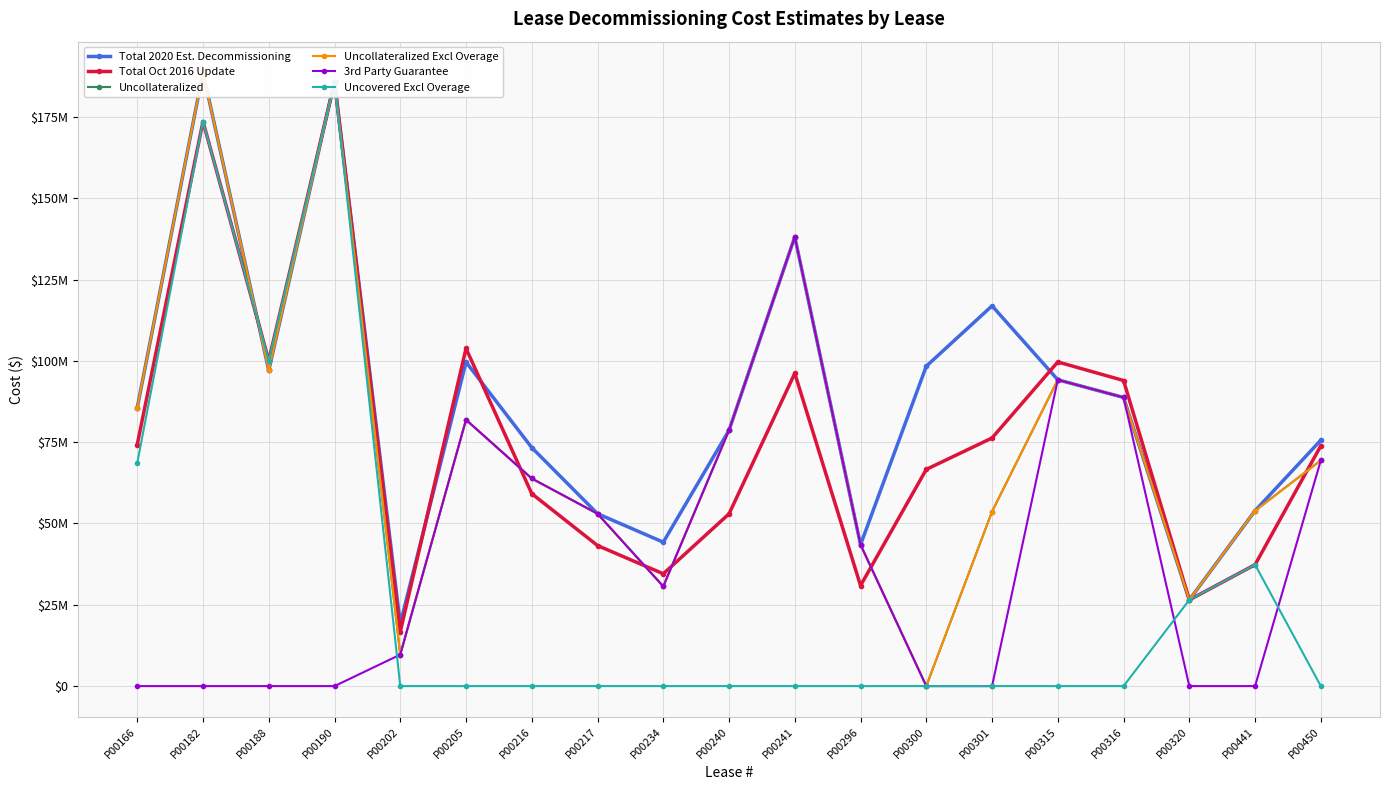

Reading left to right, what are all the values shown in this chart?

Total 2020 Est. Decommissioning: P00166=85592200	P00182=188720000	P00188=97054600	P00190=185835000	P00202=19176000	P00205=99630500	P00216=73337800	P00217=53009300	P00234=44252900	P00240=78665100	P00241=138135500	P00296=43476300	P00300=98362000	P00301=116921000	P00315=94187000	P00316=88755800	P00320=26500000	P00441=53928600	P00450=75618200
Total Oct 2016 Update: P00166=74258290	P00182=173604023	P00188=100113997	P00190=185740882	P00202=16710950	P00205=103834843	P00216=59168222	P00217=43219194	P00234=34533694	P00240=52964916	P00241=96166476	P00296=30903419	P00300=66633906	P00301=76292348	P00315=99674644	P00316=93960726	P00320=26500000	P00441=37331704	P00450=73878679
Uncollateralized: P00166=85592200	P00182=188720000	P00188=97054600	P00190=185835000	P00202=9676000	P00205=81887971	P00216=63837800	P00217=53009300	P00234=30652900	P00240=78665100	P00241=138135500	P00296=43476300	P00300=0	P00301=53670017	P00315=94187000	P00316=88755800	P00320=26500000	P00441=53928600	P00450=69418200
Uncollateralized Excl Overage: P00166=85592200	P00182=188720000	P00188=97054600	P00190=185835000	P00202=9676000	P00205=81887971	P00216=63837800	P00217=53009300	P00234=30652900	P00240=78665100	P00241=138135500	P00296=43476300	P00300=0	P00301=53670017	P00315=94187000	P00316=88755800	P00320=26500000	P00441=53928600	P00450=69418200
3rd Party Guarantee: P00166=0	P00182=0	P00188=0	P00190=0	P00202=9676000	P00205=81887971	P00216=63837800	P00217=53009300	P00234=30652900	P00240=78665100	P00241=138135100	P00296=43476300	P00300=0	P00301=0	P00315=94187000	P00316=88755800	P00320=0	P00441=0	P00450=69418200
Uncovered Excl Overage: P00166=68588568	P00182=173604023	P00188=100113997	P00190=185740882	P00202=0	P00205=0	P00216=0	P00217=0	P00234=0	P00240=0	P00241=0	P00296=0	P00300=0	P00301=0	P00315=0	P00316=0	P00320=26500000	P00441=37331704	P00450=0